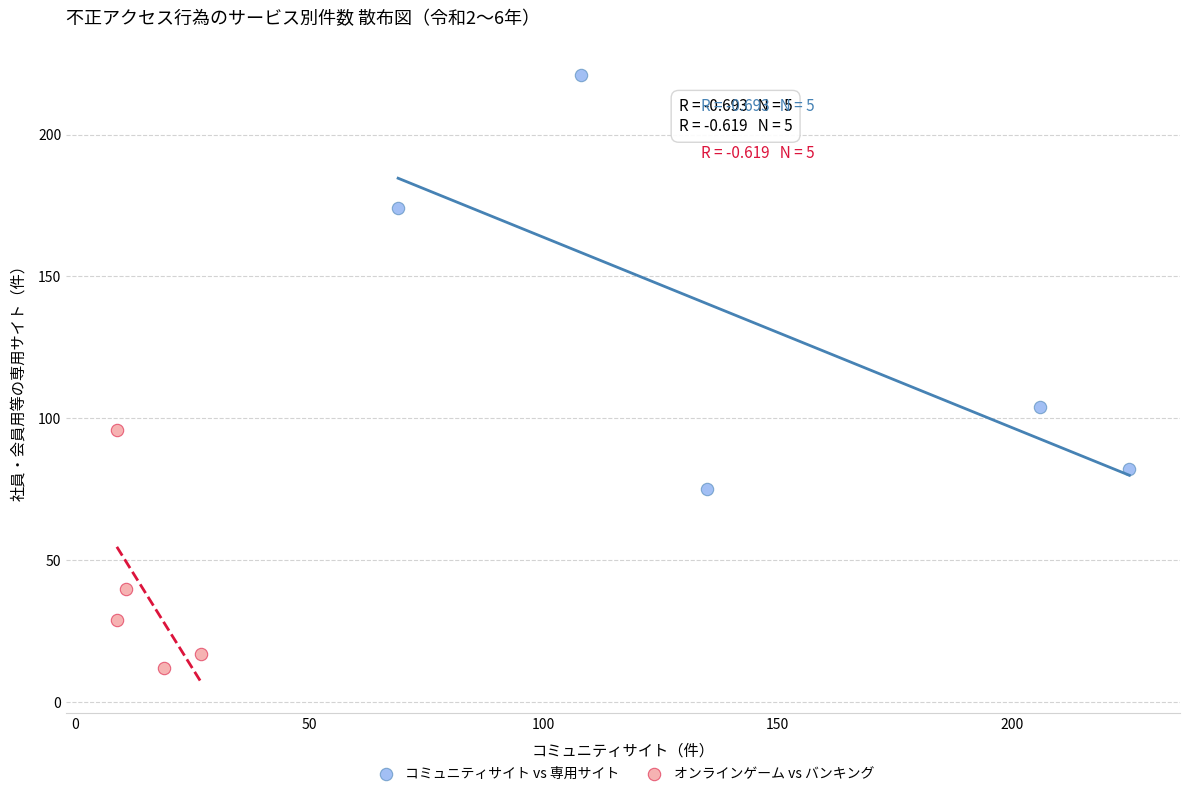

Which series reaches the maximum Y coordinate?

コミュニティサイト vs 専用サイト